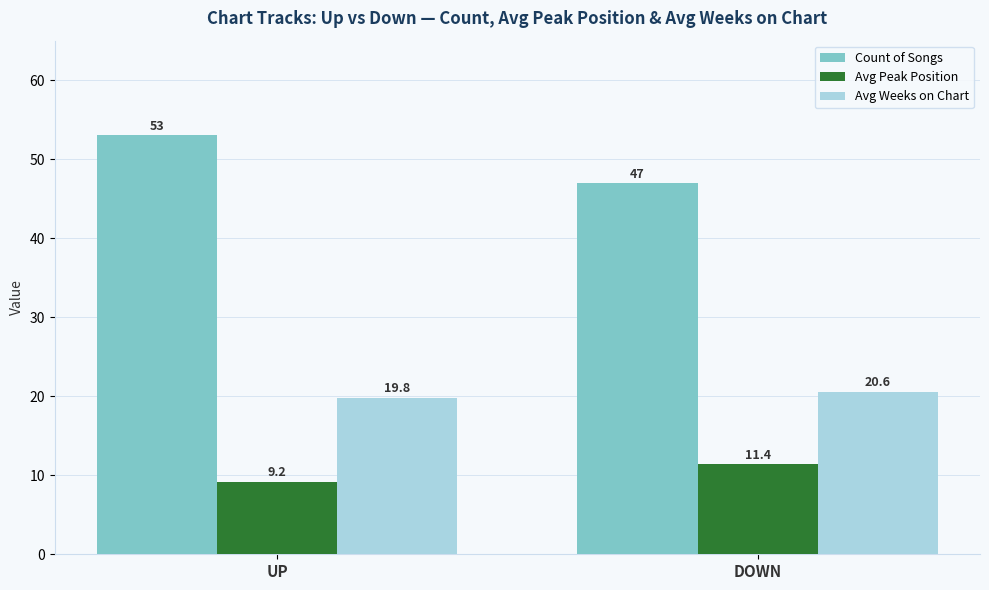

What is the approximate value of Avg Weeks on Chart at DOWN?

20.6